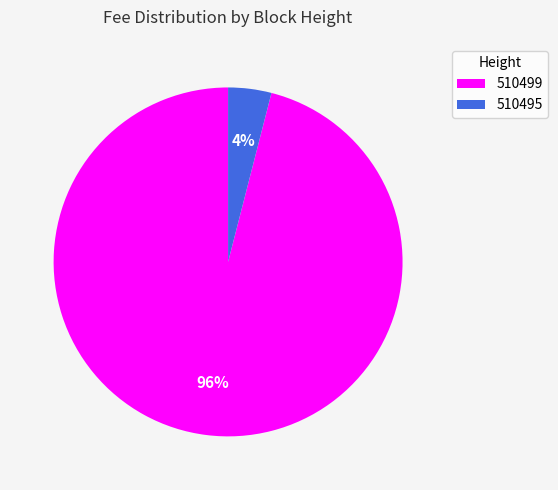

The 510499 slice represents 89% of the pie. True or false?

False